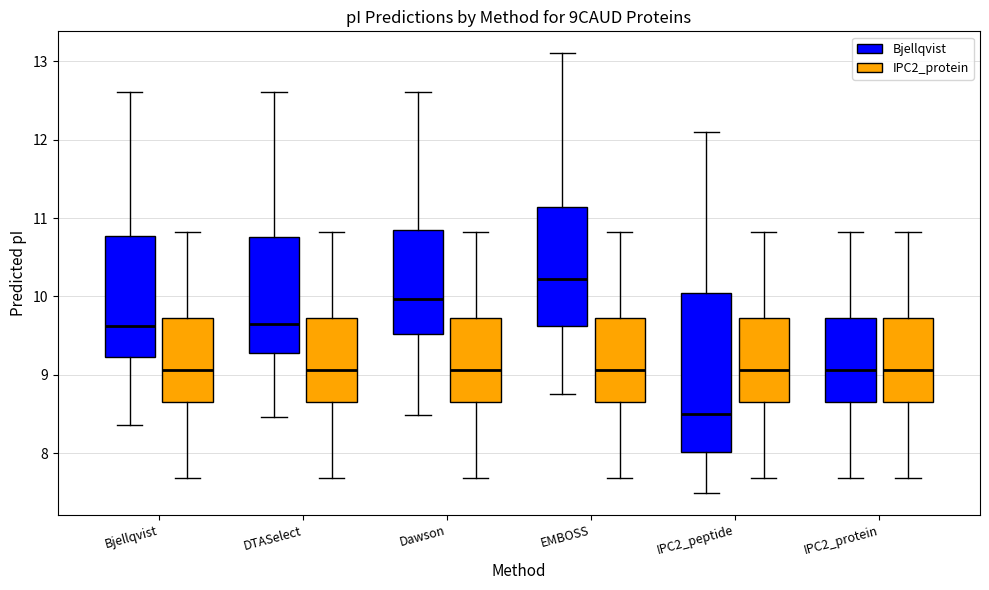

Reading left to right, read every box against the y-axis: the position of its median line, the range the box covers, and the ends of its whiskers. The values are not printed on the chart, so give them approximately, as read against the axis.

Bjellqvist (Bjellqvist): median 9.6, box 9.2 to 10.8, whiskers 8.4 to 12.6
Bjellqvist (IPC2_protein): median 9.1, box 8.7 to 9.7, whiskers 7.7 to 10.8
DTASelect (Bjellqvist): median 9.6, box 9.3 to 10.8, whiskers 8.5 to 12.6
DTASelect (IPC2_protein): median 9.1, box 8.7 to 9.7, whiskers 7.7 to 10.8
Dawson (Bjellqvist): median 10.0, box 9.5 to 10.8, whiskers 8.5 to 12.6
Dawson (IPC2_protein): median 9.1, box 8.7 to 9.7, whiskers 7.7 to 10.8
EMBOSS (Bjellqvist): median 10.2, box 9.6 to 11.1, whiskers 8.8 to 13.1
EMBOSS (IPC2_protein): median 9.1, box 8.7 to 9.7, whiskers 7.7 to 10.8
IPC2_peptide (Bjellqvist): median 8.5, box 8.0 to 10.1, whiskers 7.5 to 12.1
IPC2_peptide (IPC2_protein): median 9.1, box 8.7 to 9.7, whiskers 7.7 to 10.8
IPC2_protein (Bjellqvist): median 9.1, box 8.7 to 9.7, whiskers 7.7 to 10.8
IPC2_protein (IPC2_protein): median 9.1, box 8.7 to 9.7, whiskers 7.7 to 10.8